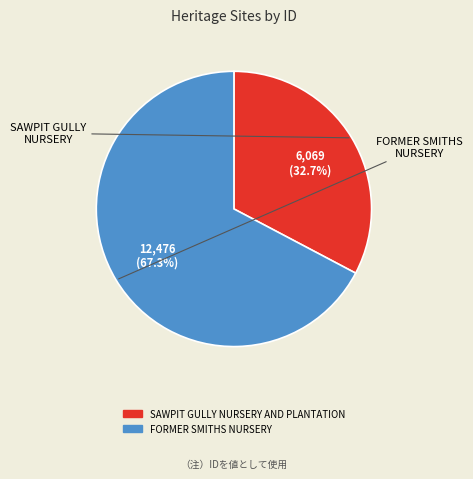

Rank the categories by value from highest to lowest.

FORMER SMITHS NURSERY, SAWPIT GULLY NURSERY AND PLANTATION